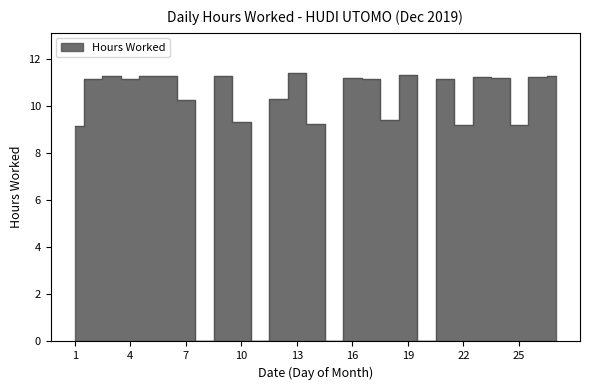

What is the value of the 10th point from the left?

9.3